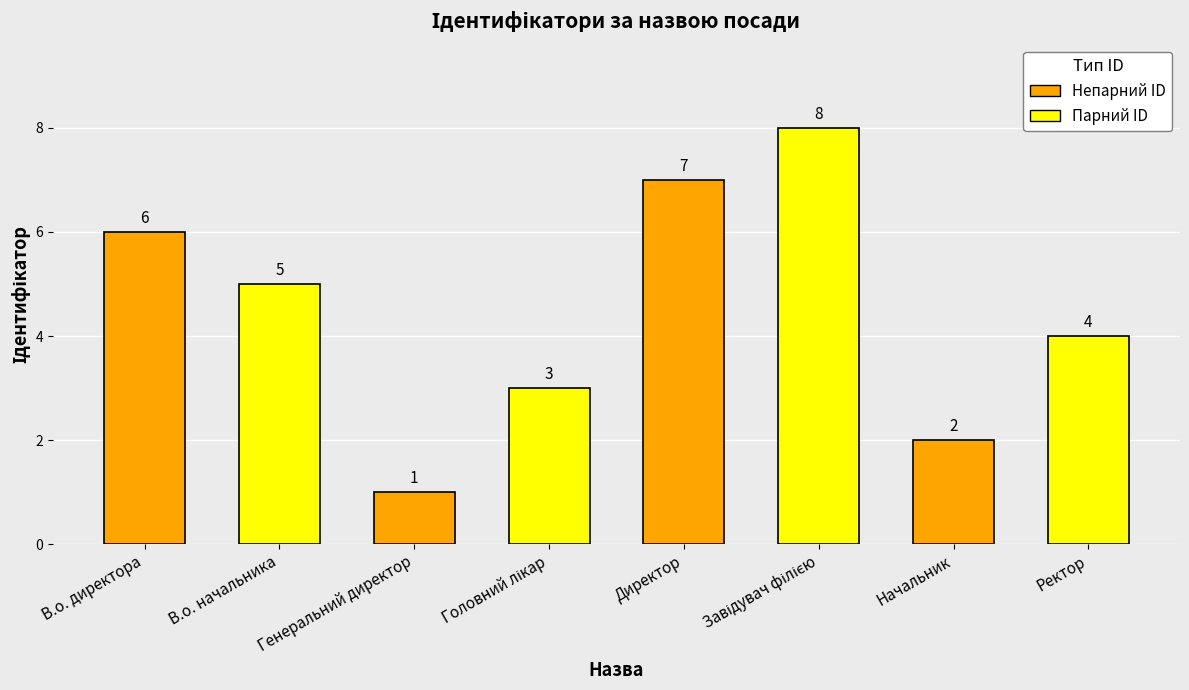

How many data points does each series have?

8